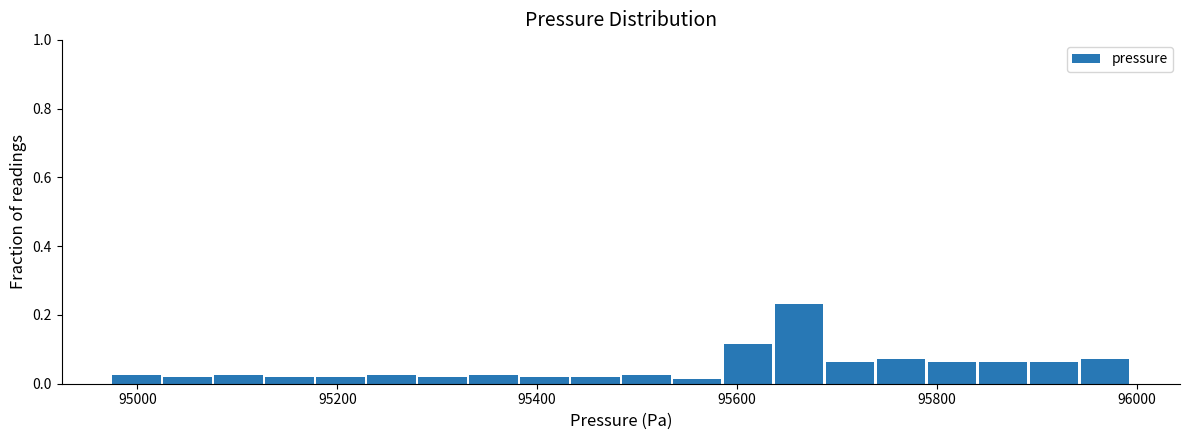

Read against the x-axis, roughly where is the centre of the tallest bar?

95660